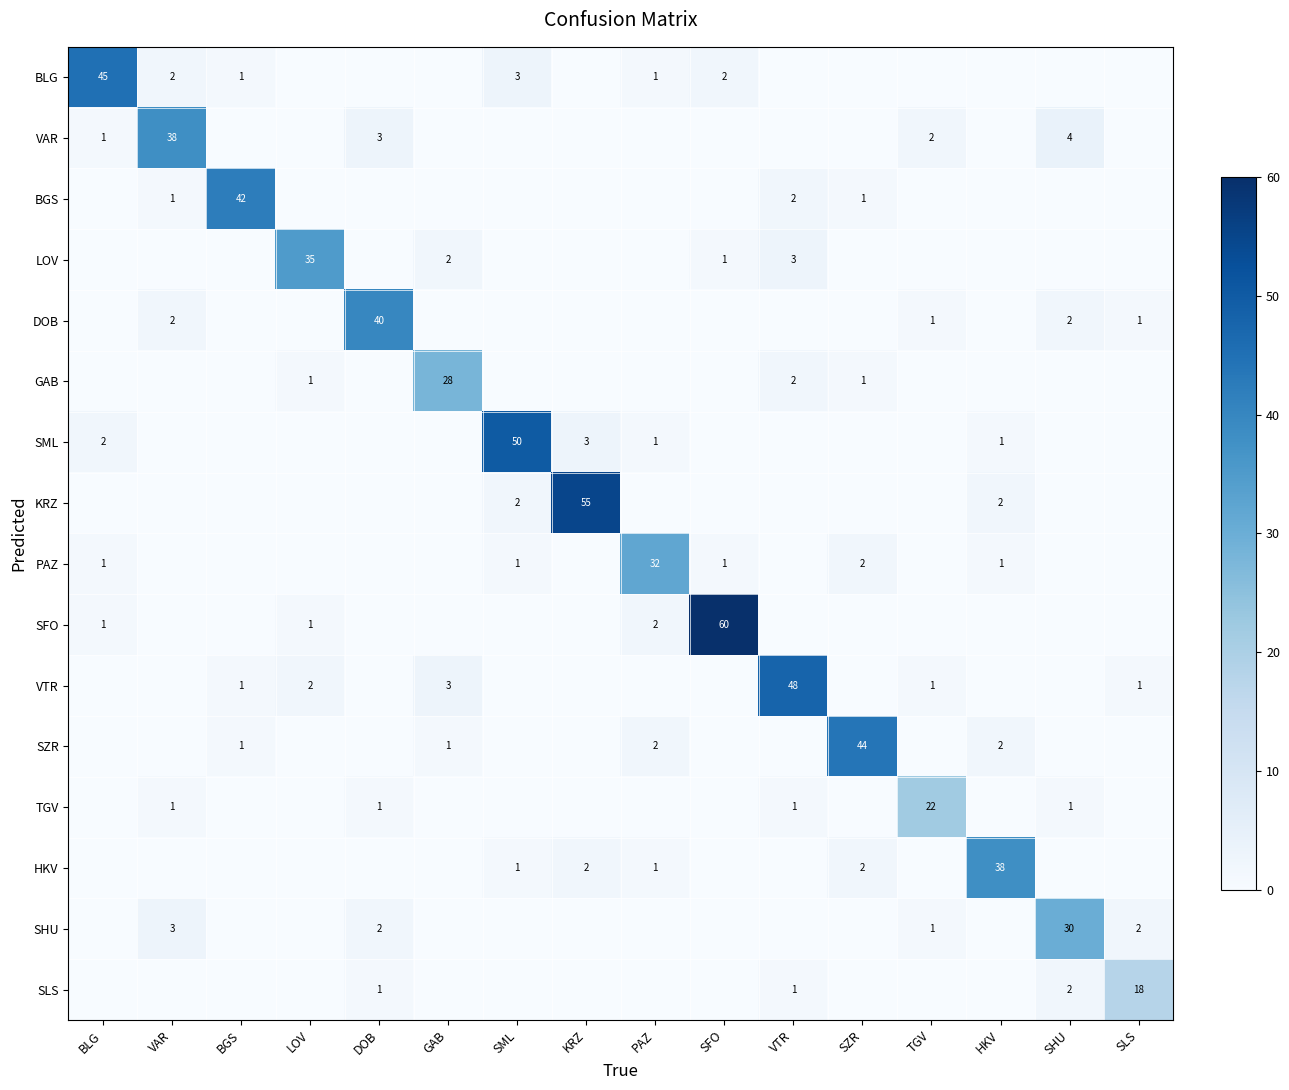

The TGV series shows 29 at TGV. True or false?

False